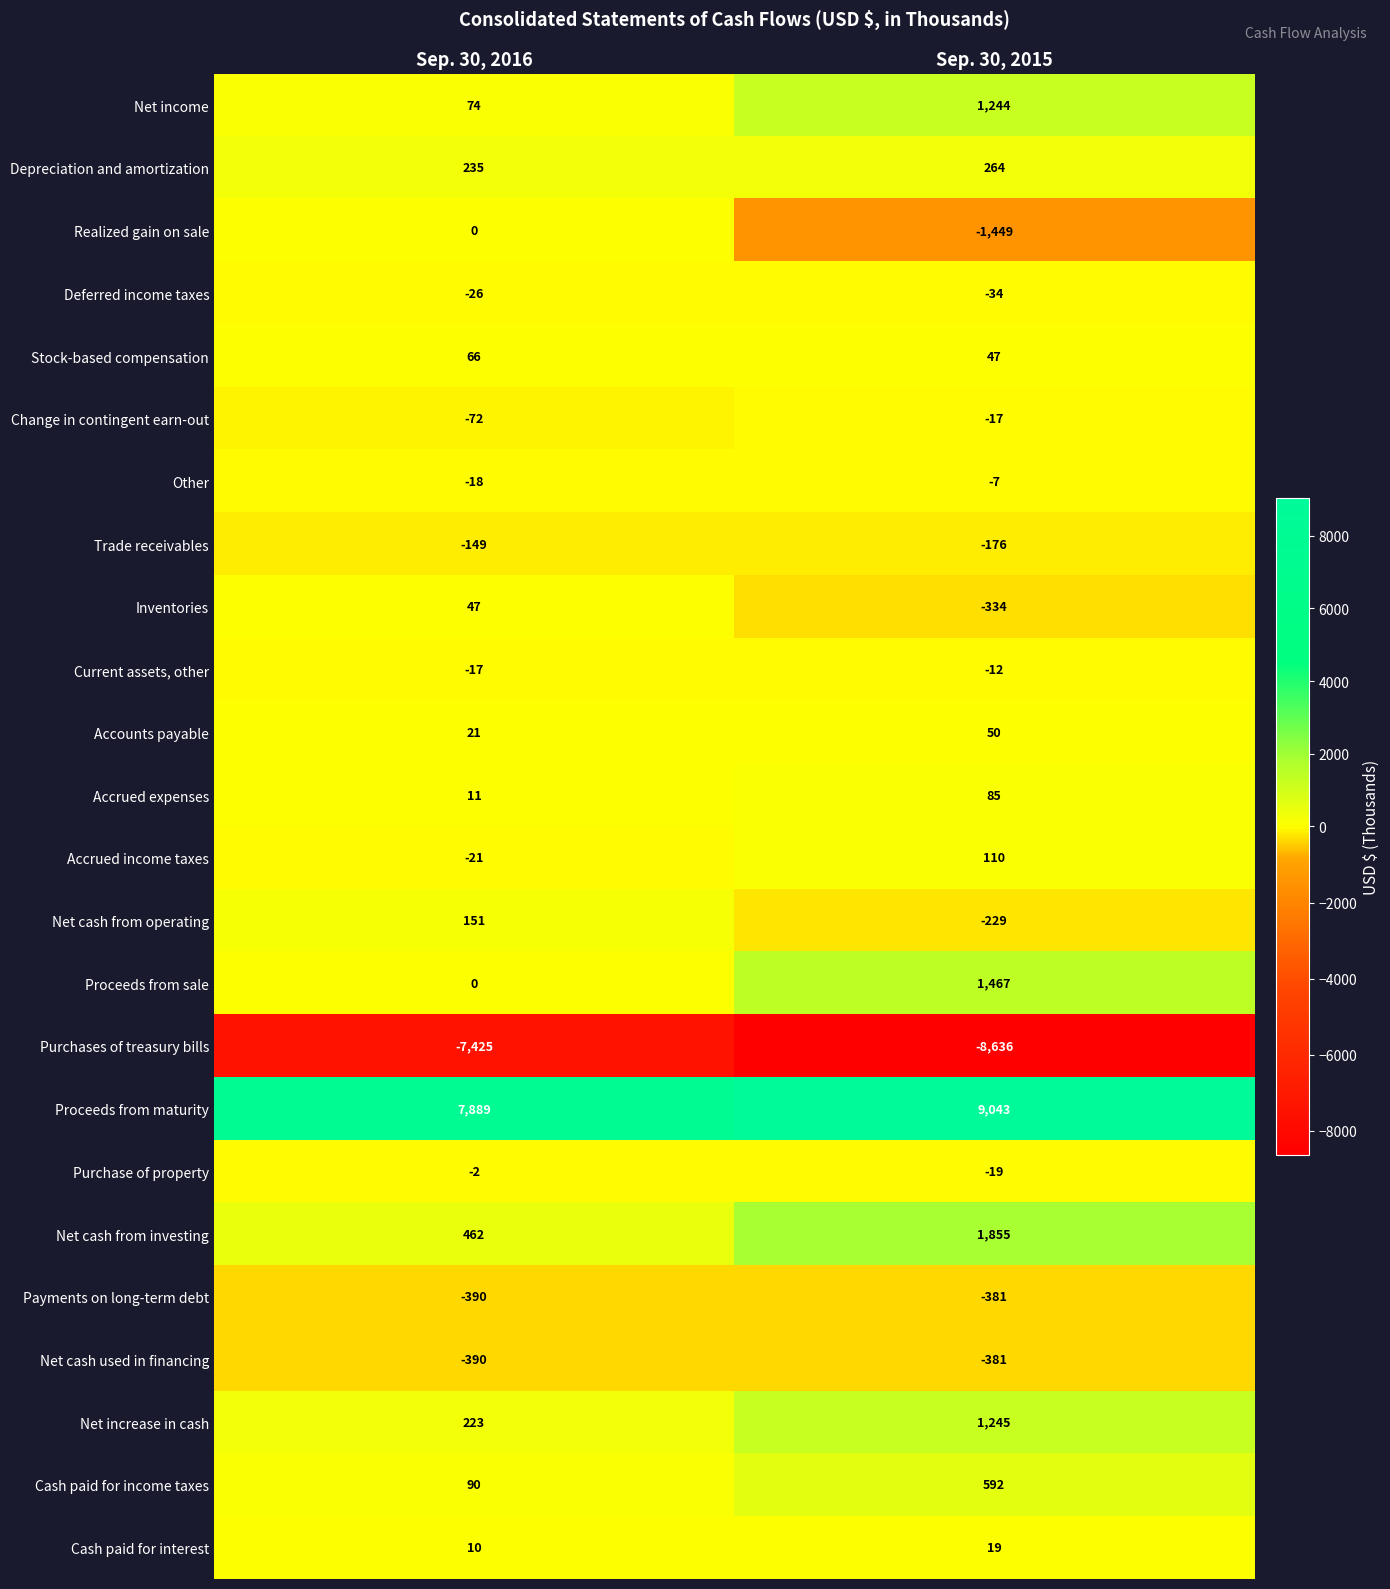

The Stock-based compensation series shows 109 at Sep. 30, 2016. True or false?

False